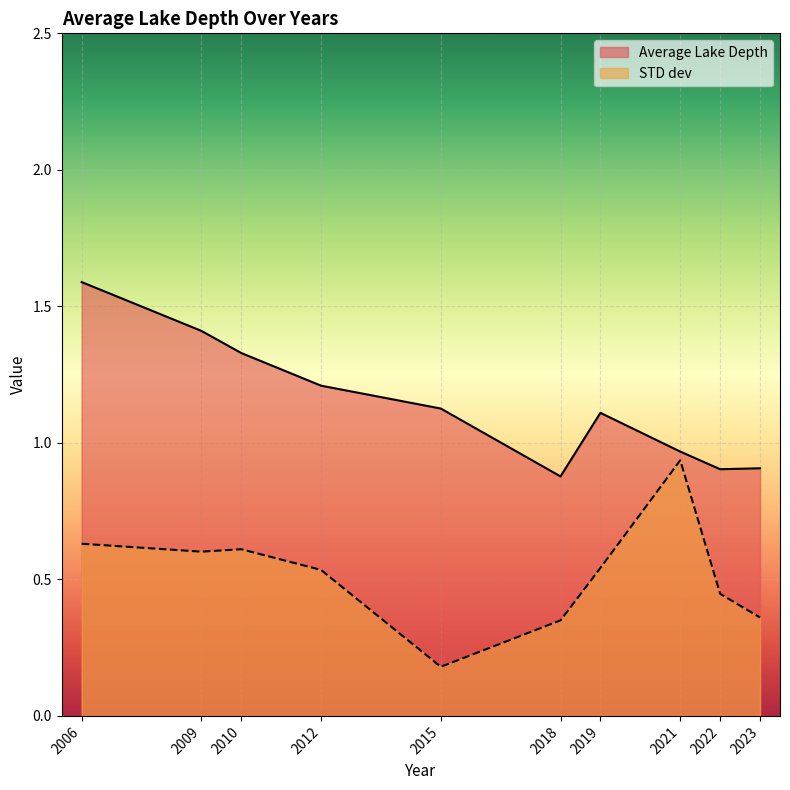

Which label corresponds to the smallest value in the chart?

2015